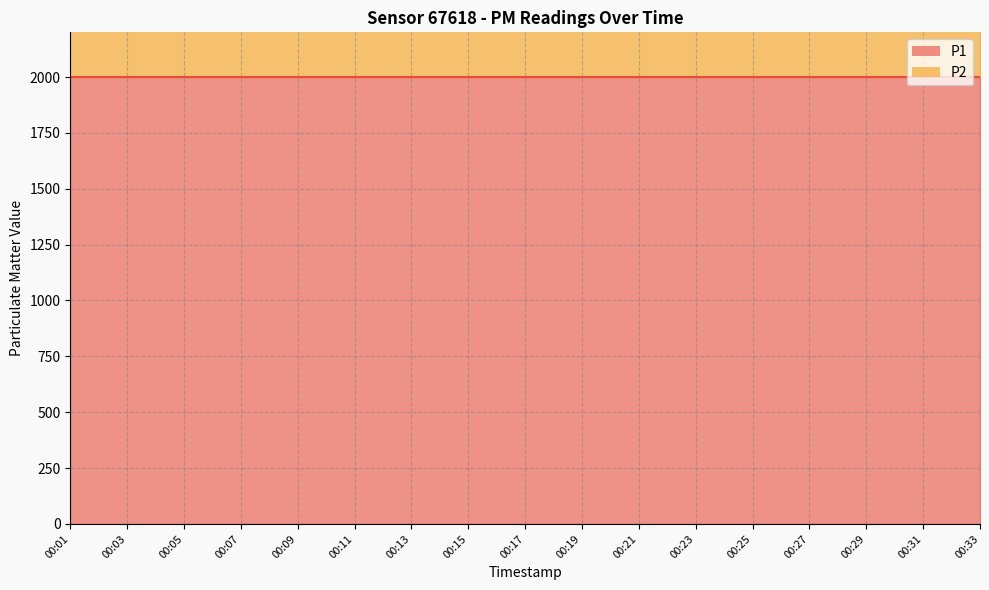

At how many categories does at least one series exceed 1583?

17